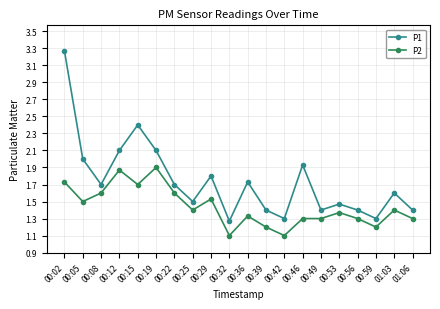

True or false: P2 and P1 cross at least once.

False